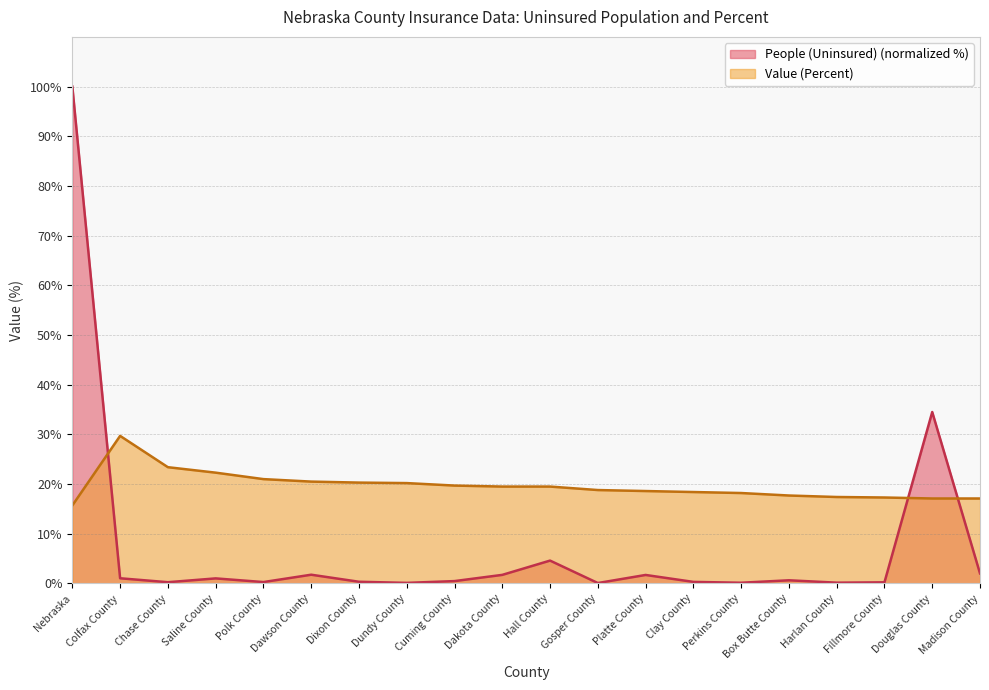

Rank the series at Perkins County from lowest to highest value.

People (Uninsured) (normalized %), Value (Percent)